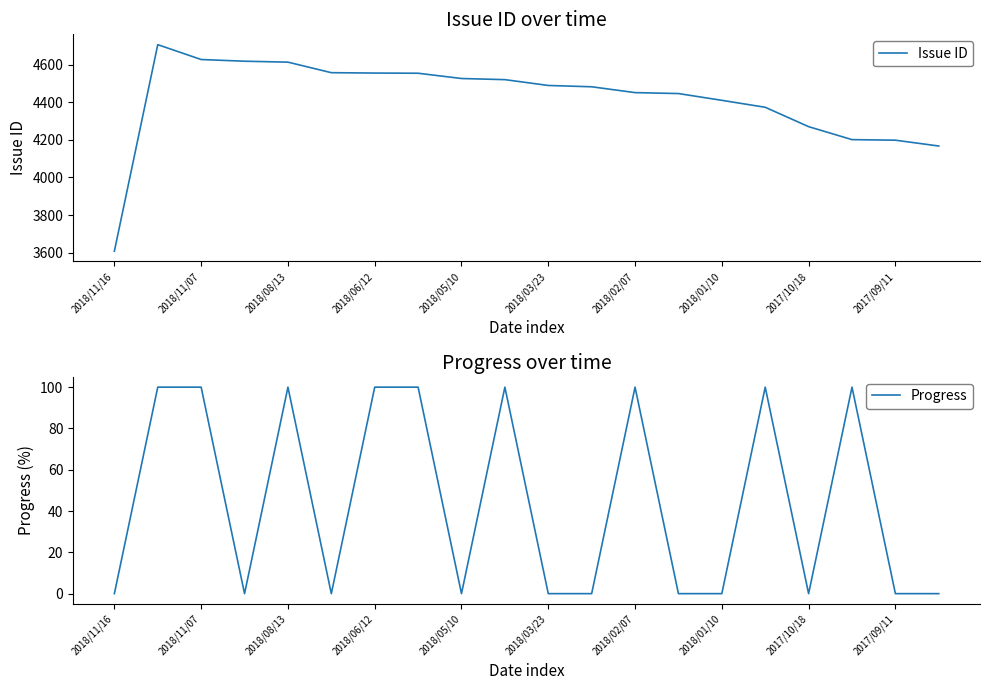

Reading left to right, what are all the values shown in this chart?

Issue ID: 3608	4706	4627	4618	4613	4557	4555	4554	4526	4520	4489	4482	4451	4446	4410	4373	4270	4201	4198	4167
Progress: 0	100	100	0	100	0	100	100	0	100	0	0	100	0	0	100	0	100	0	0